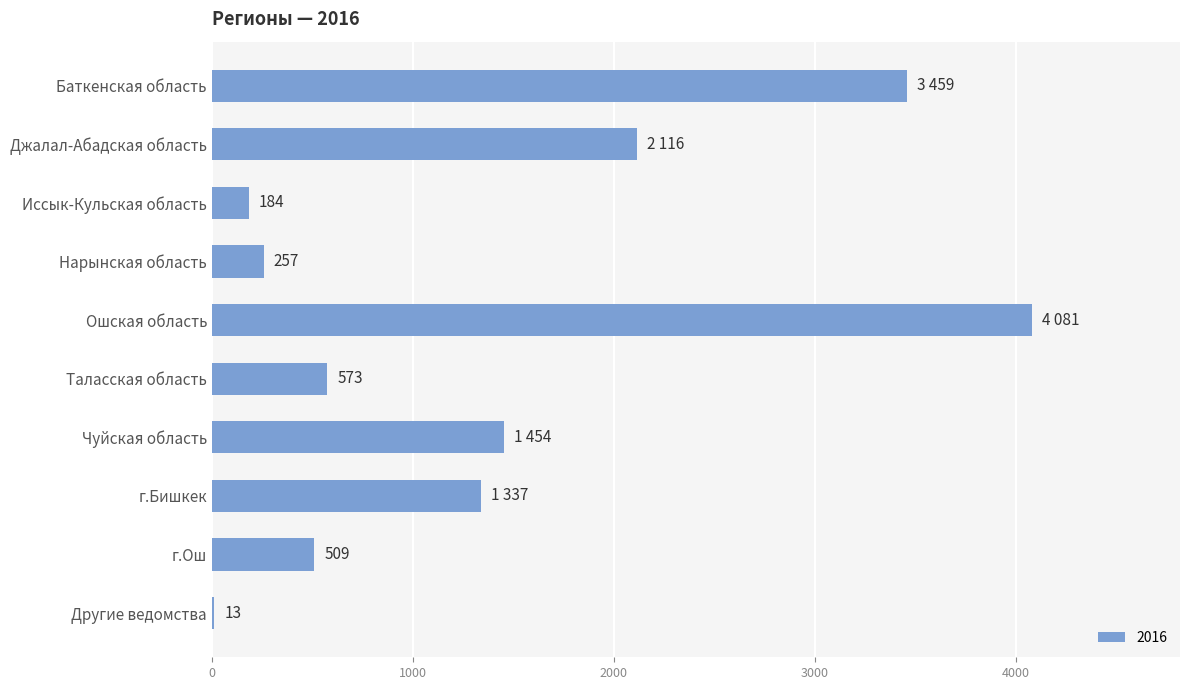

What is the sum of all values?

13983